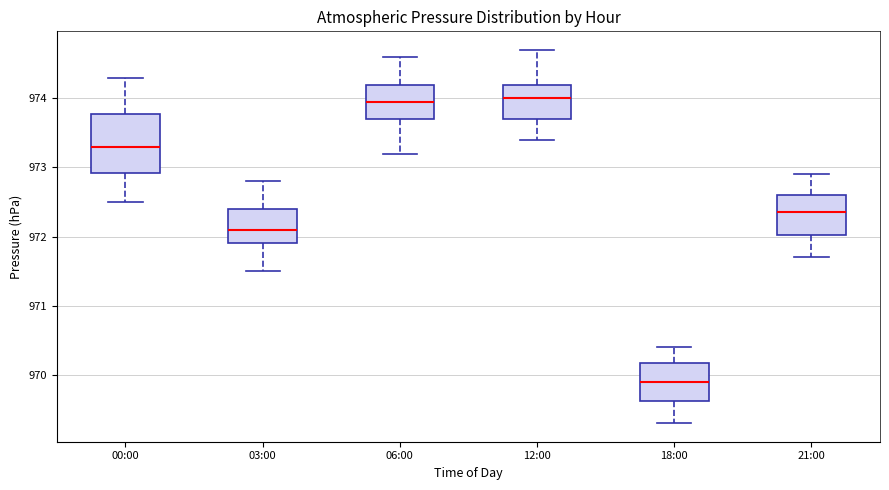

Reading left to right, transcribe this box plot: for each box, give where its median line is, the range the box spans, and where its two whiskers end, as read against the y-axis. The values are not printed on the chart, so give them approximately, as read against the axis.

00:00: median 973.3, box 972.9 to 973.8, whiskers 972.5 to 974.3
03:00: median 972.1, box 971.9 to 972.4, whiskers 971.5 to 972.8
06:00: median 974.0, box 973.7 to 974.2, whiskers 973.2 to 974.6
12:00: median 974.0, box 973.7 to 974.2, whiskers 973.4 to 974.7
18:00: median 969.9, box 969.6 to 970.2, whiskers 969.3 to 970.4
21:00: median 972.4, box 972.0 to 972.6, whiskers 971.7 to 972.9